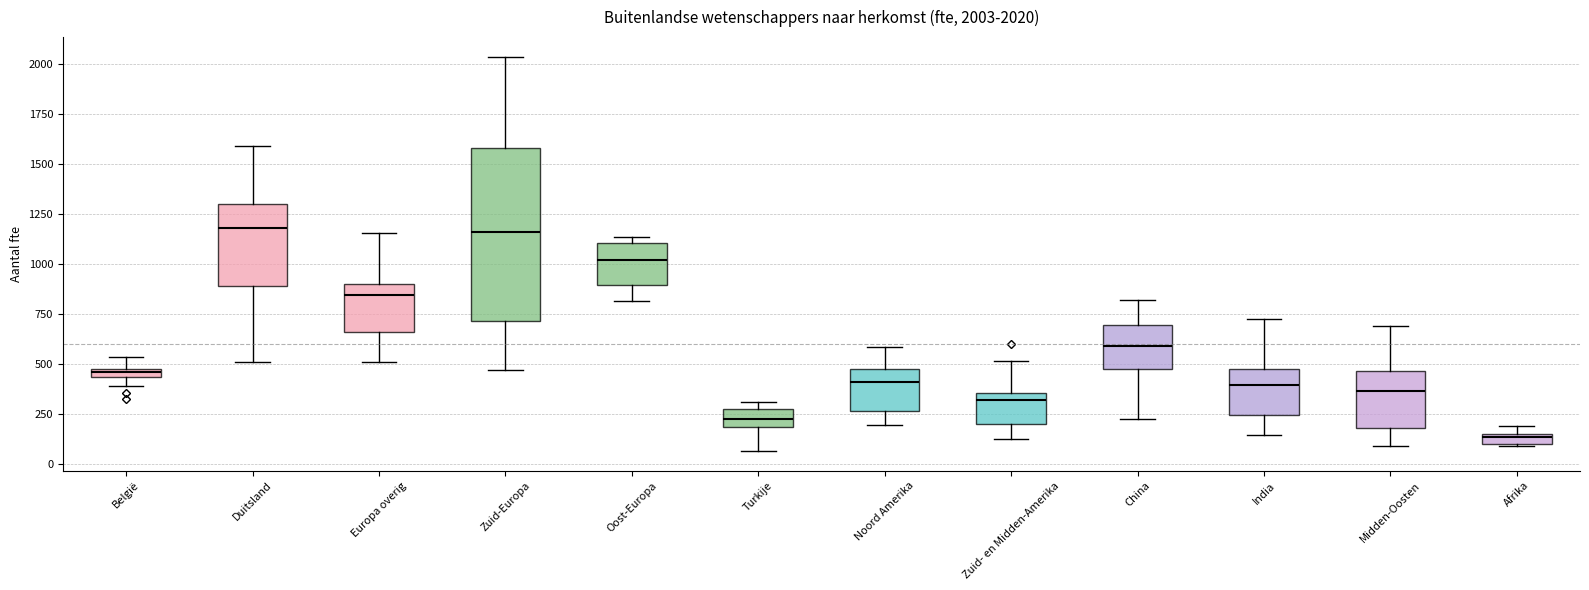

Comparing the boxes themselves (not the whiskers), which one is the tallest?

Zuid-Europa